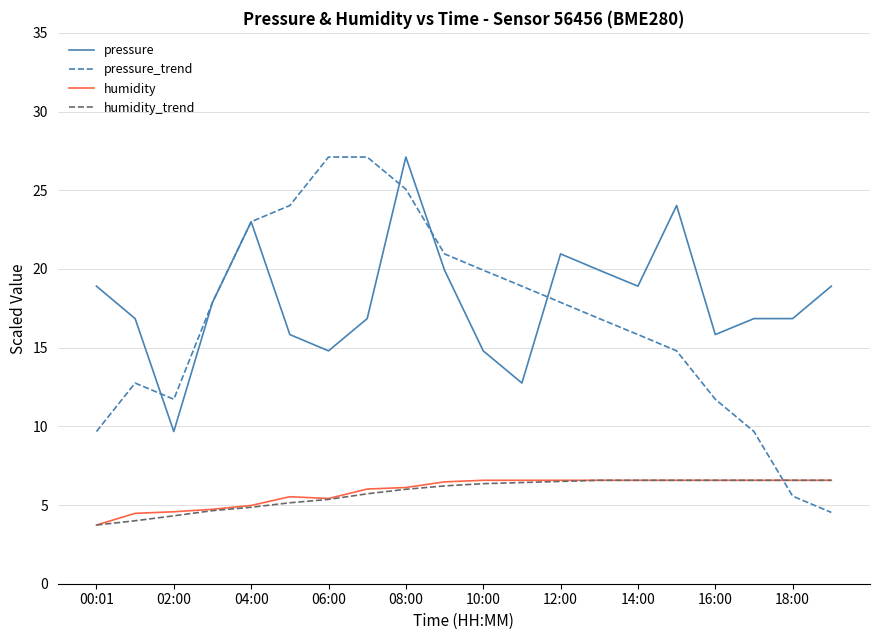

True or false: humidity and pressure intersect in this chart.

False